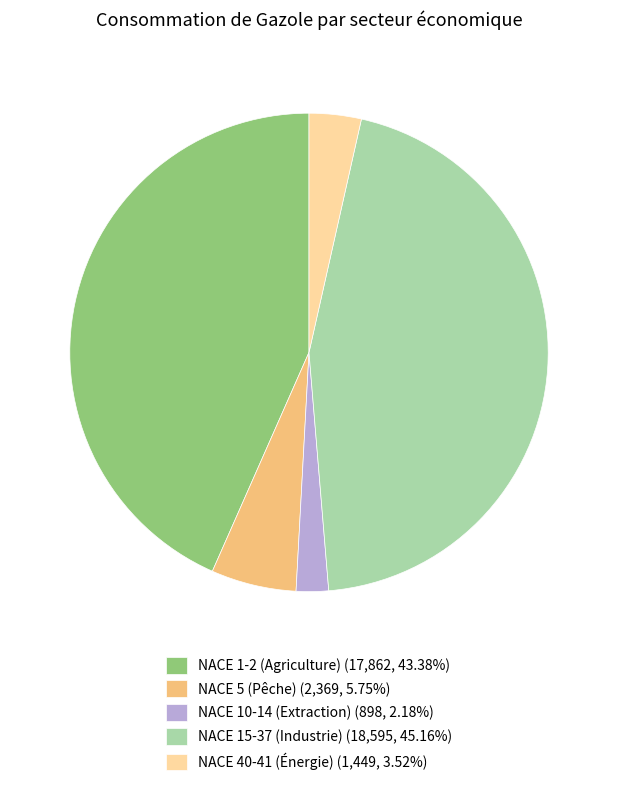

Do NACE 5 (Pêche) (2,369, 5.75%) and NACE 10-14 (Extraction) (898, 2.18%) together represent more than half of the pie?

No